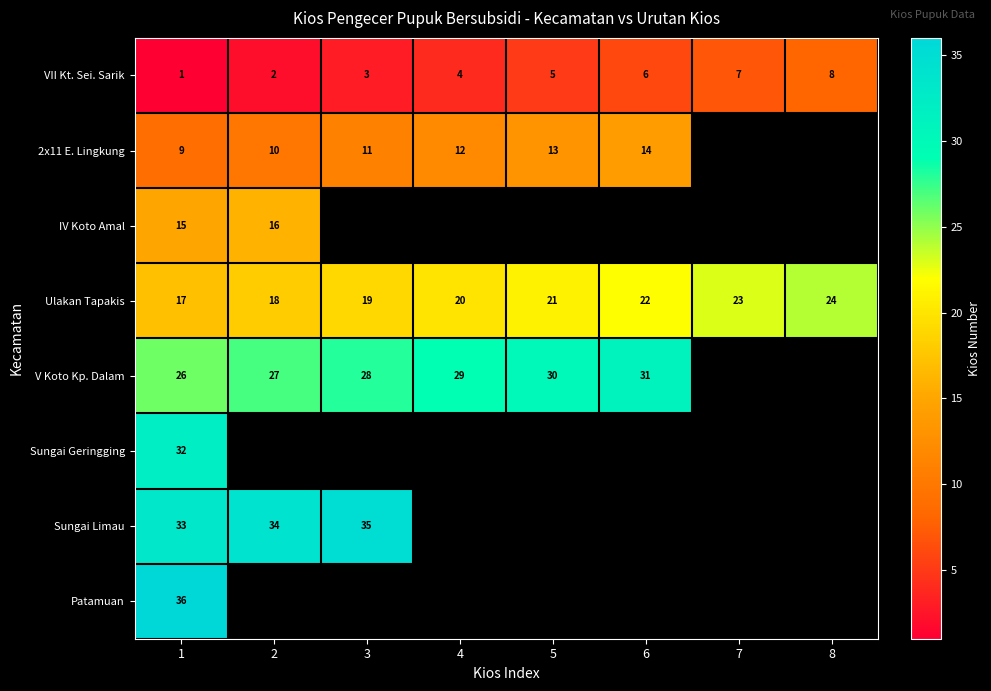

List the labels in order of VII Kt. Sei. Sarik value, largest first.

8, 7, 6, 5, 4, 3, 2, 1